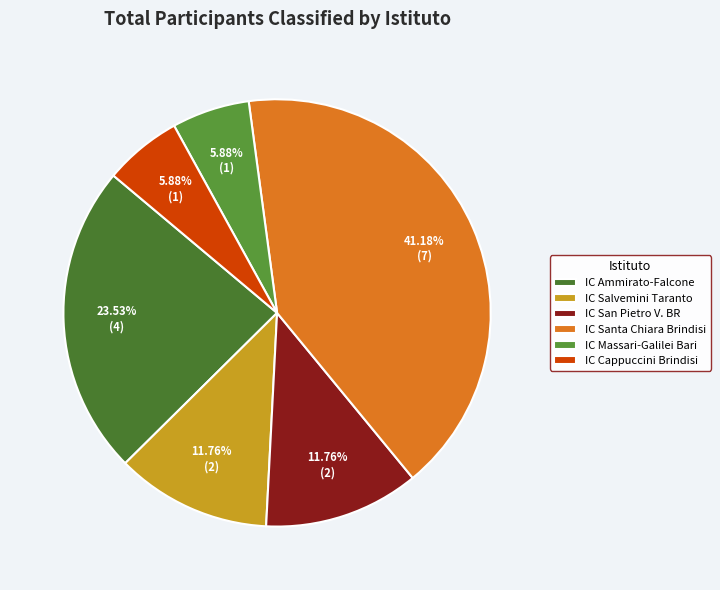

To the nearest percent, what portion does IC San Pietro V. BR represent?

12%